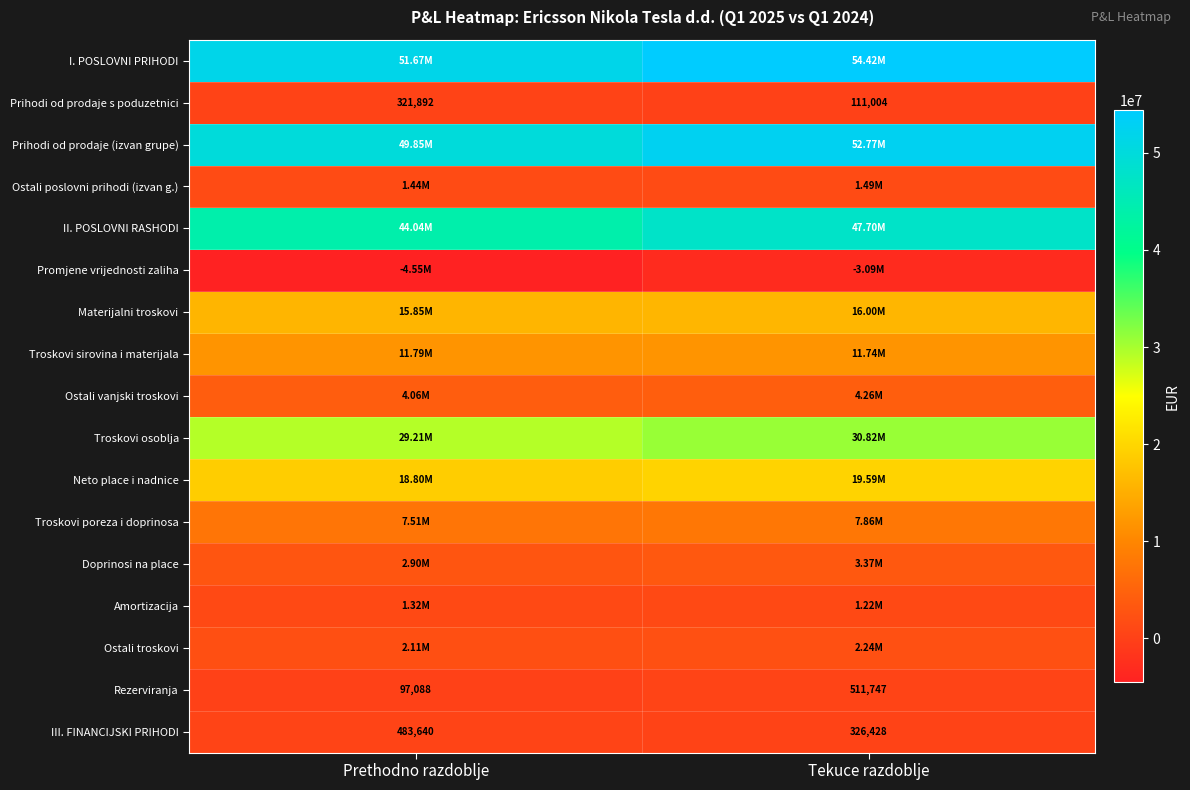

What is the difference between the maximum and minimum values in the III. FINANCIJSKI PRIHODI series?

157212